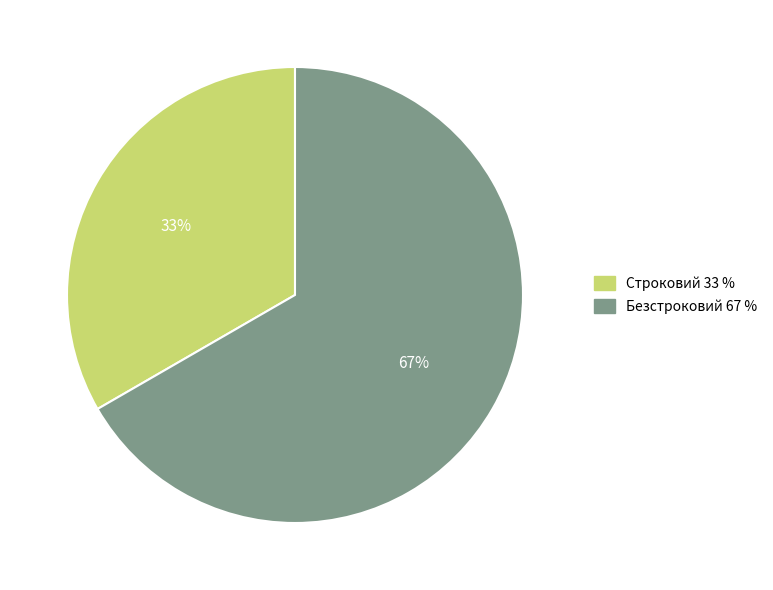

Approximately how many times larger is the value at Строковий compared to Безстроковий?

0.5